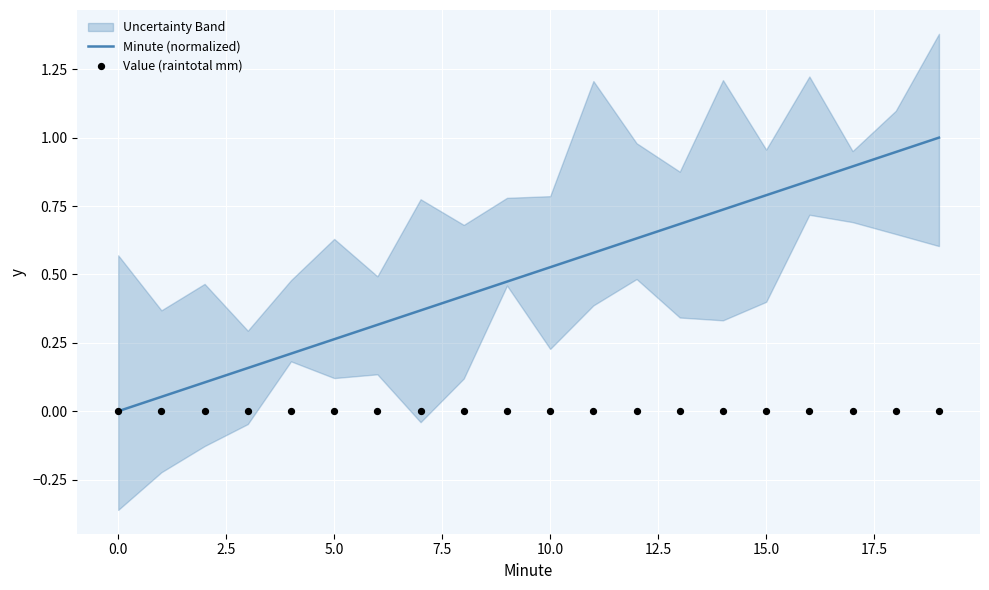

What are all the series names shown in the legend?

Minute (normalized), Value (raintotal mm)